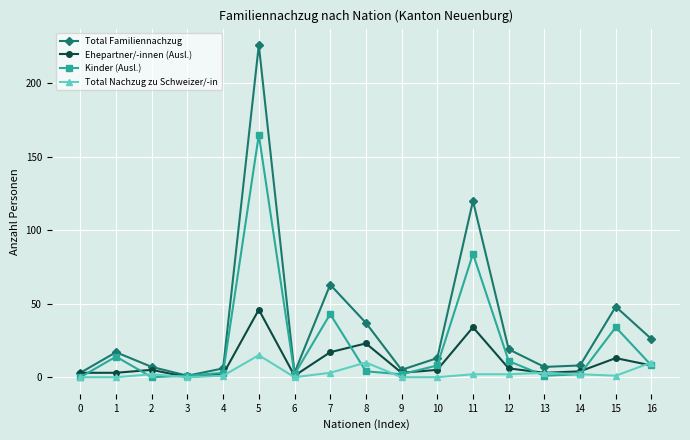

At which label is Ehepartner/-innen (Ausl.) closest to 23?

8